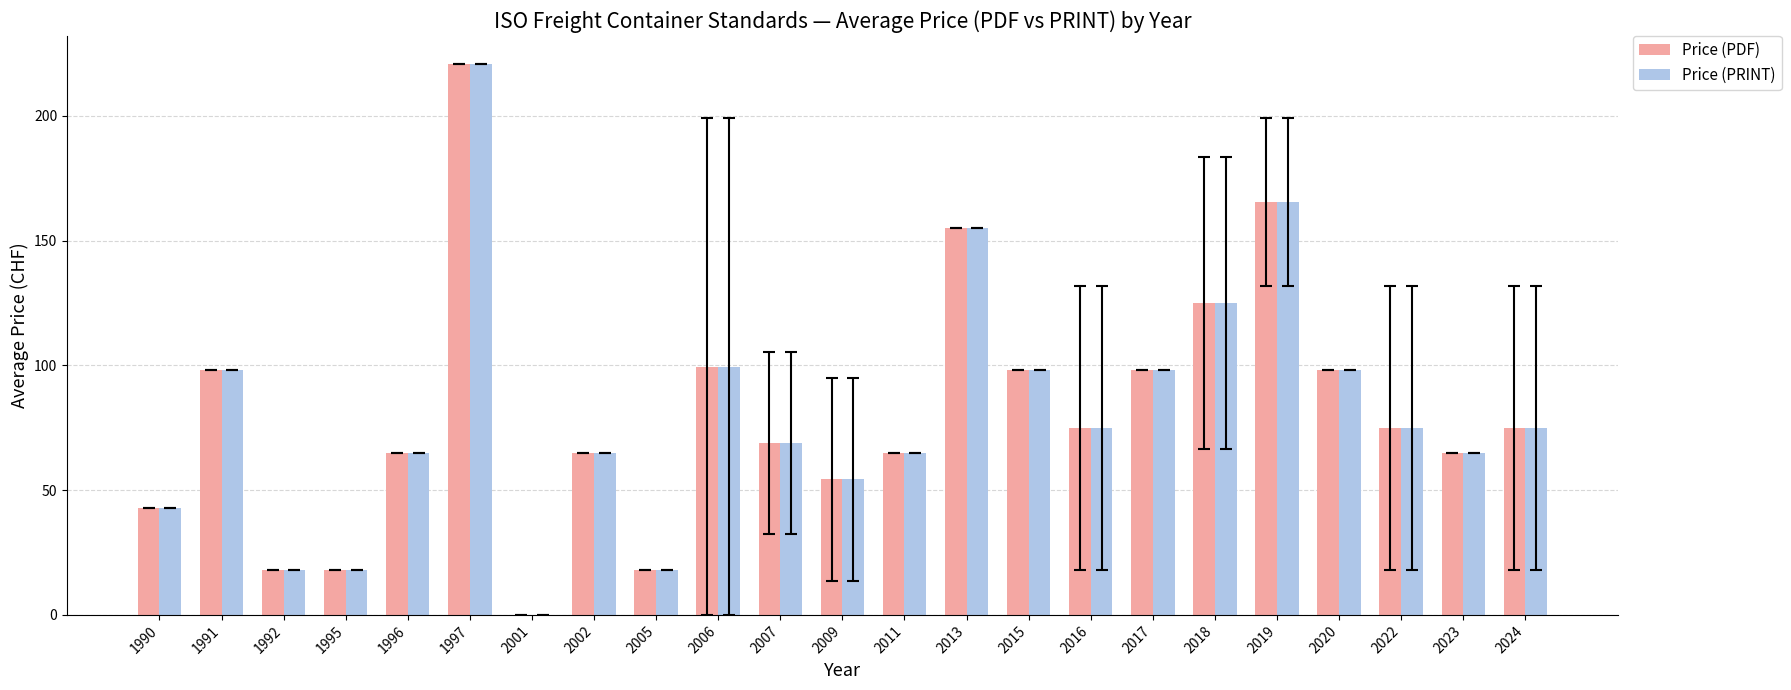

What is the maximum value shown in the chart?

221.0